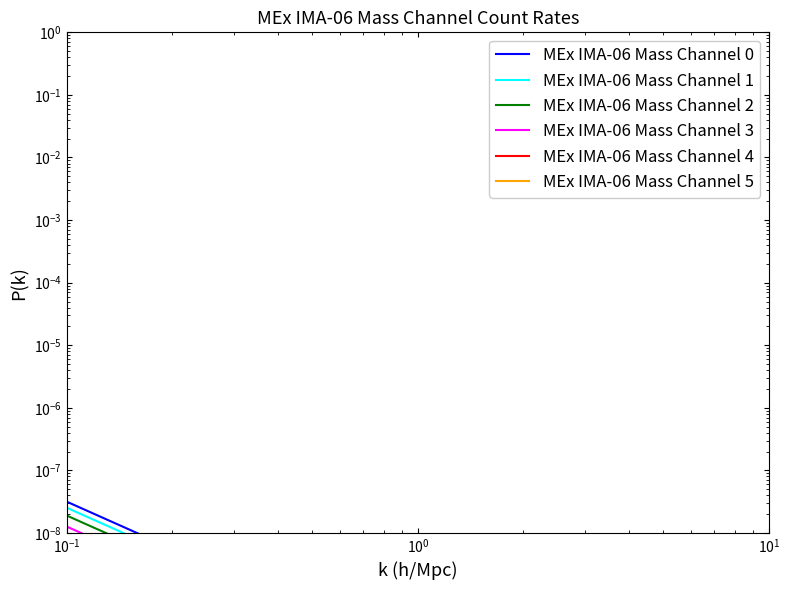

True or false: MEx IMA-06 Mass Channel 3 and MEx IMA-06 Mass Channel 5 cross at least once.

False